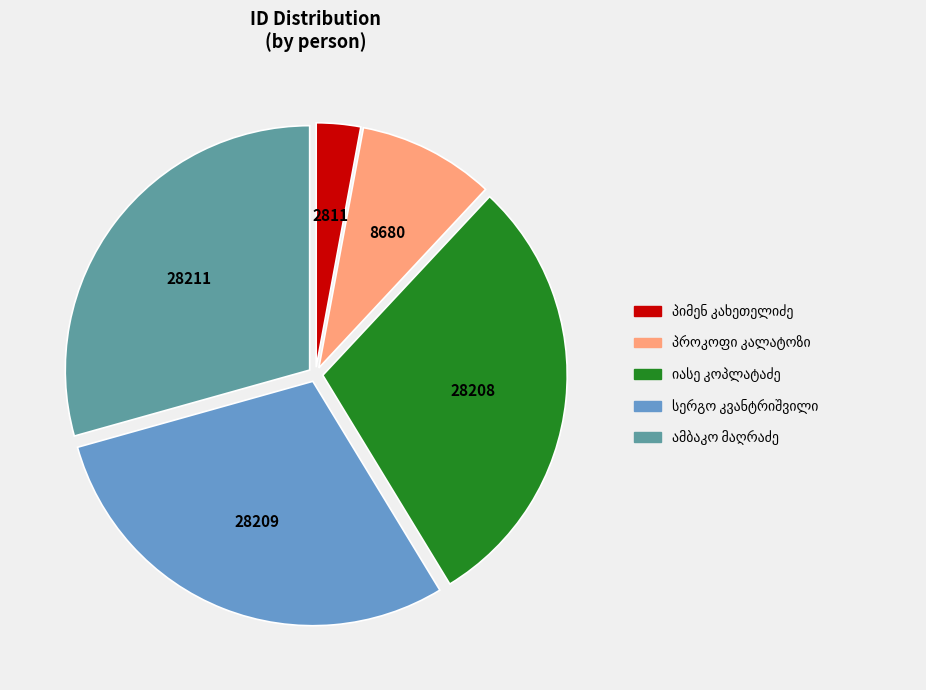

Does any single category account for the majority?

No